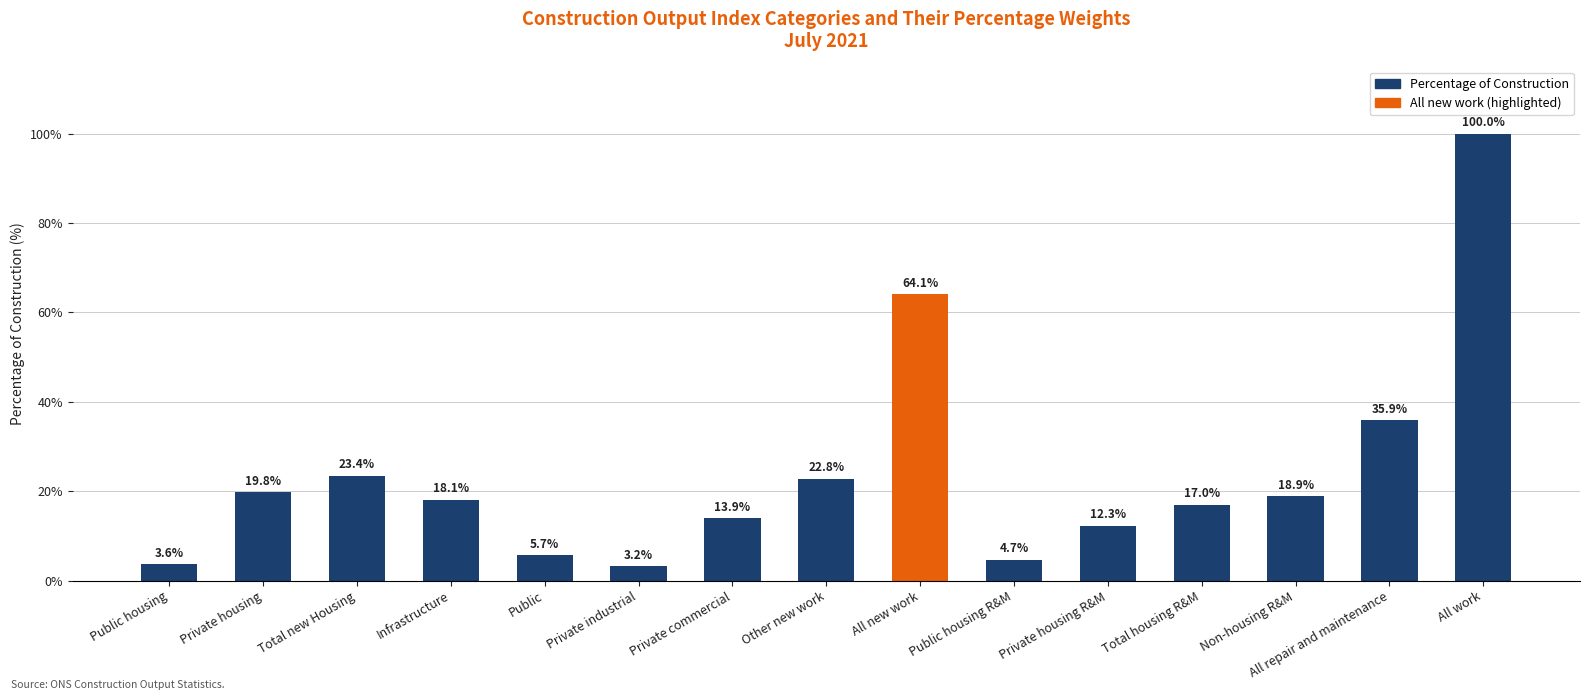

What is the ratio of the value at Total housing R&M to the value at Public?

3.0